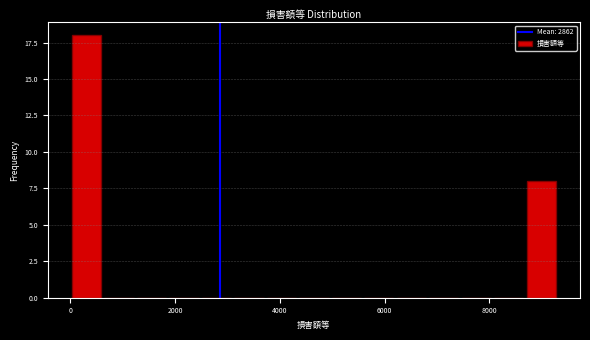

Read against the x-axis, roughly where is the centre of the tallest bar?

400